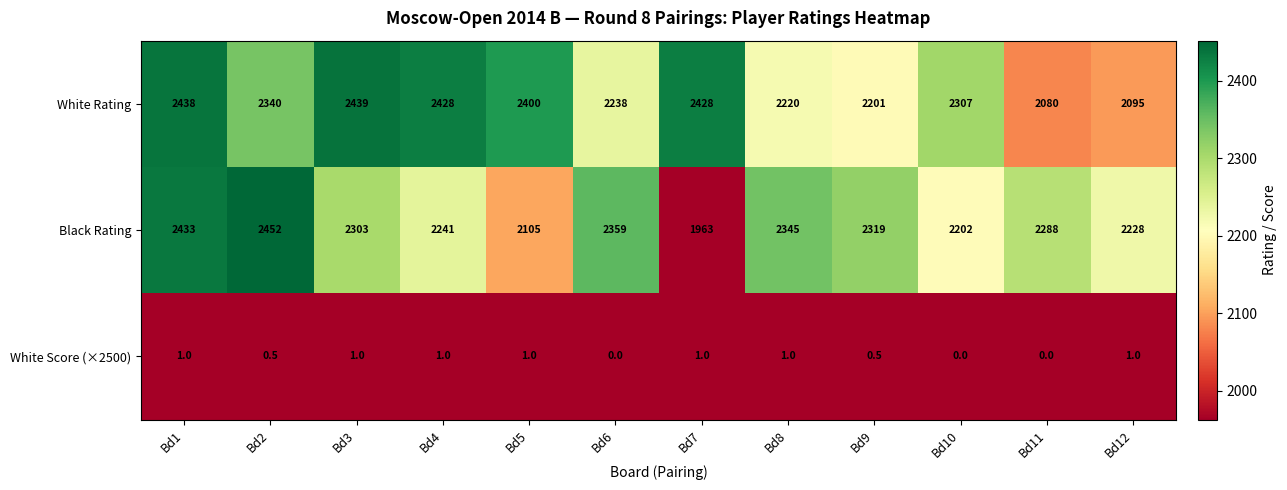

At which label does White Rating first exceed 2340?

Bd1